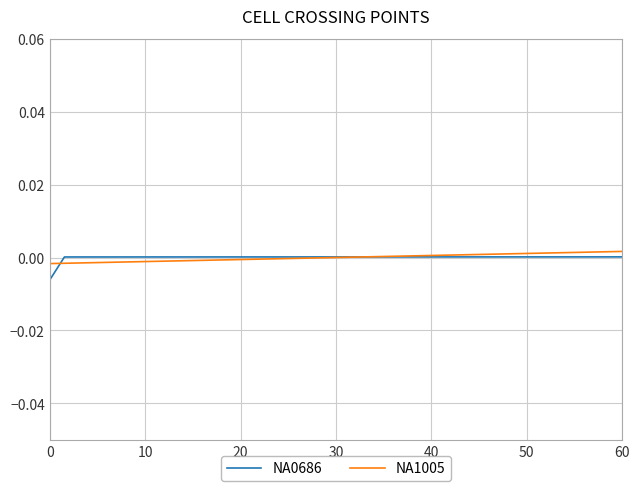

Does the chart have visible grid lines?

Yes